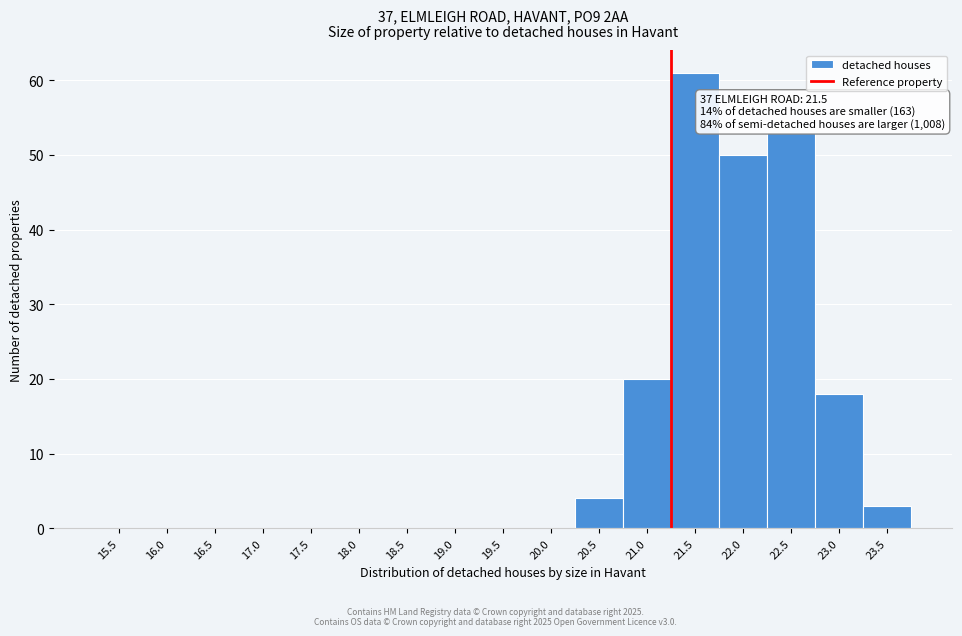

Reading right to left, list all the values displayed in this chart.

23.5=3	23.0=18	22.5=53	22.0=50	21.5=61	21.0=20	20.5=4	20.0=0	19.5=0	19.0=0	18.5=0	18.0=0	17.5=0	17.0=0	16.5=0	16.0=0	15.5=0